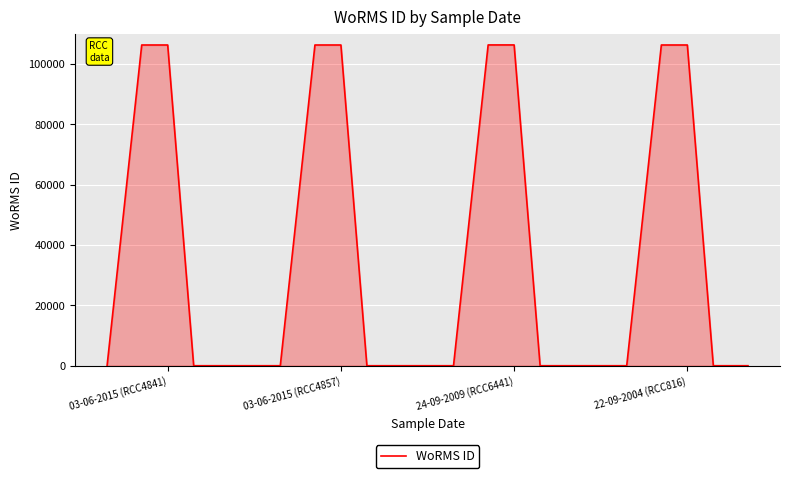

What is the greatest value displayed?

106305